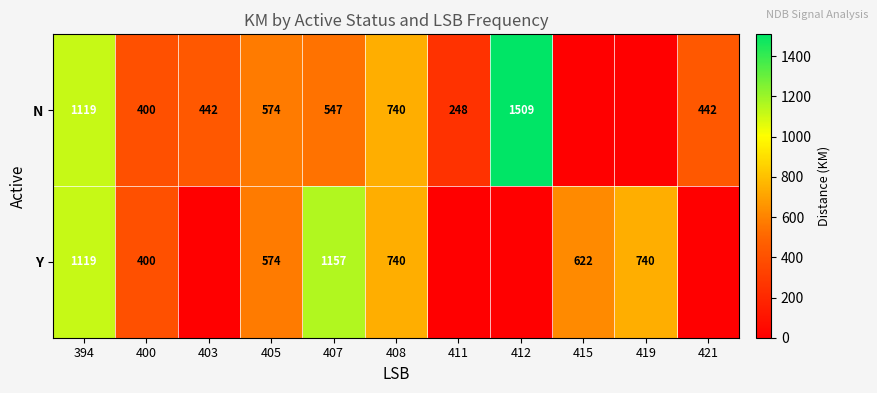

What is the difference between the highest and lowest values at 407?

610